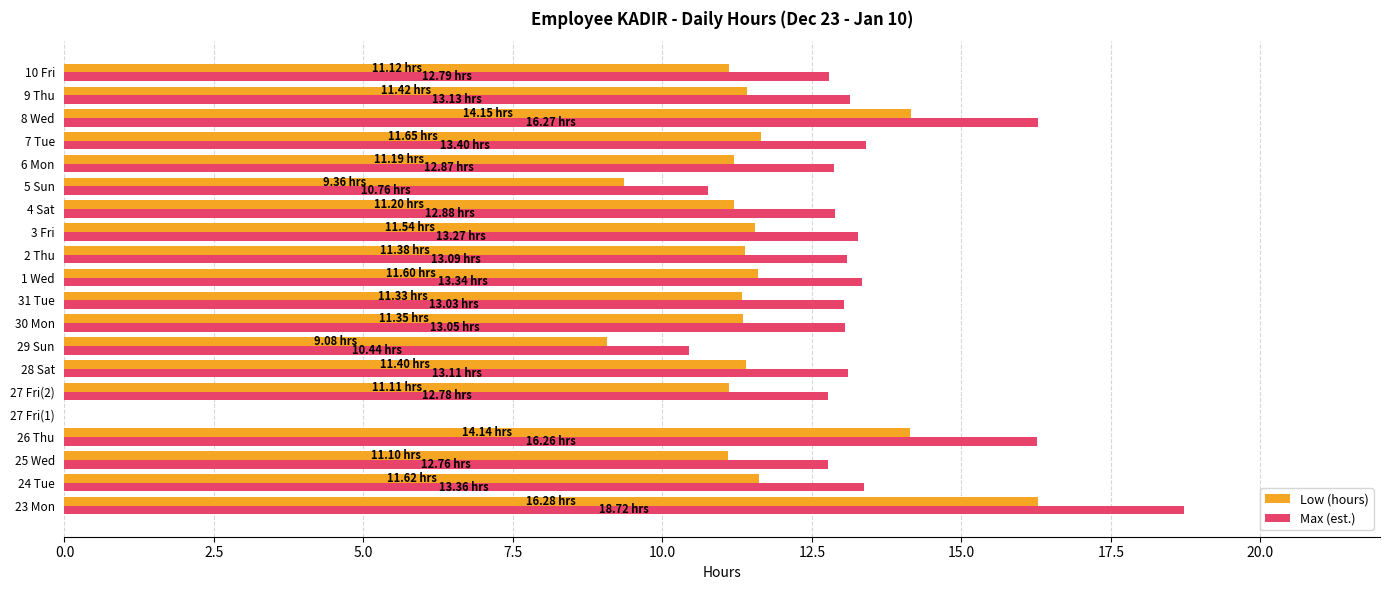

Is the value of Low (hours) at 25 Wed greater than the value of Max (est.) at 3 Fri?

No